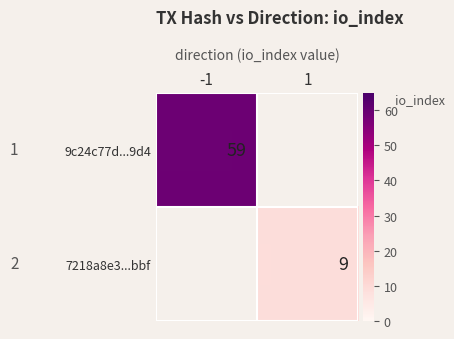

Is it true that 7218a8e3...bbf equals 14 at 1?

False